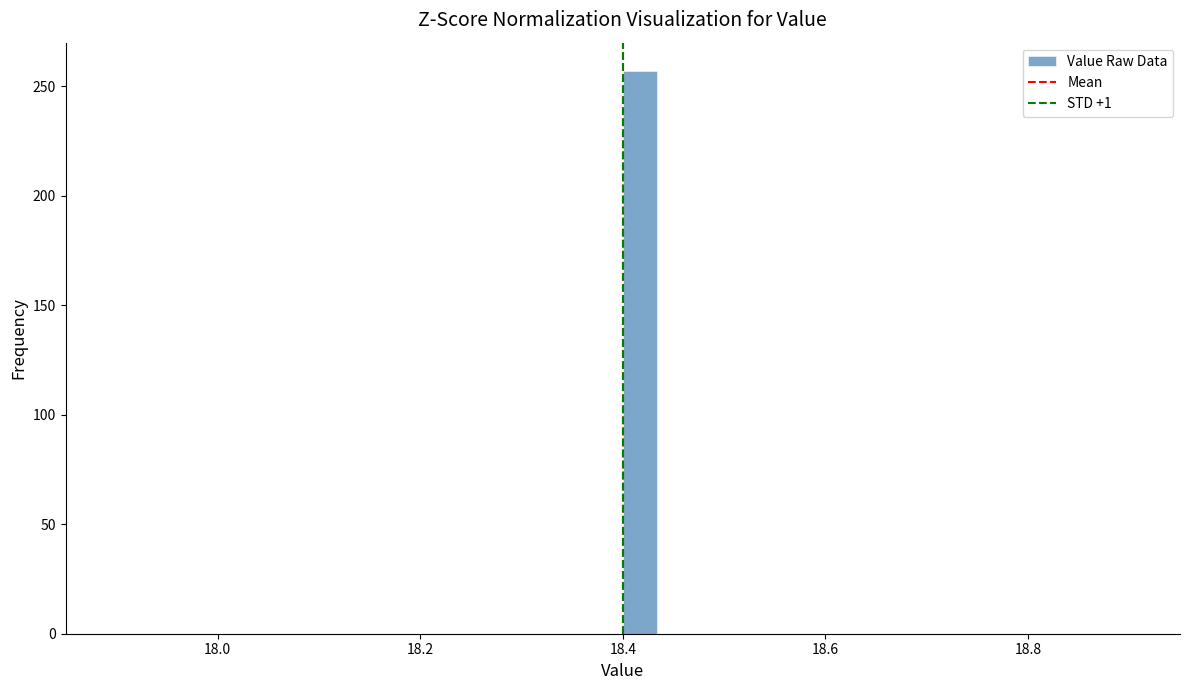

Around what value on the x-axis is the tallest bar? Give the approximate position of its centre, as read against the axis.

18.42